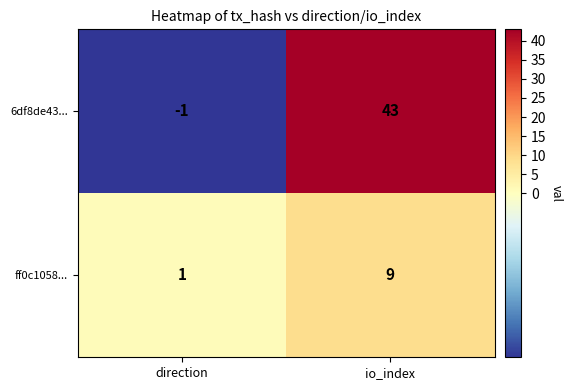

Read the ff0c1058... value at io_index.

9